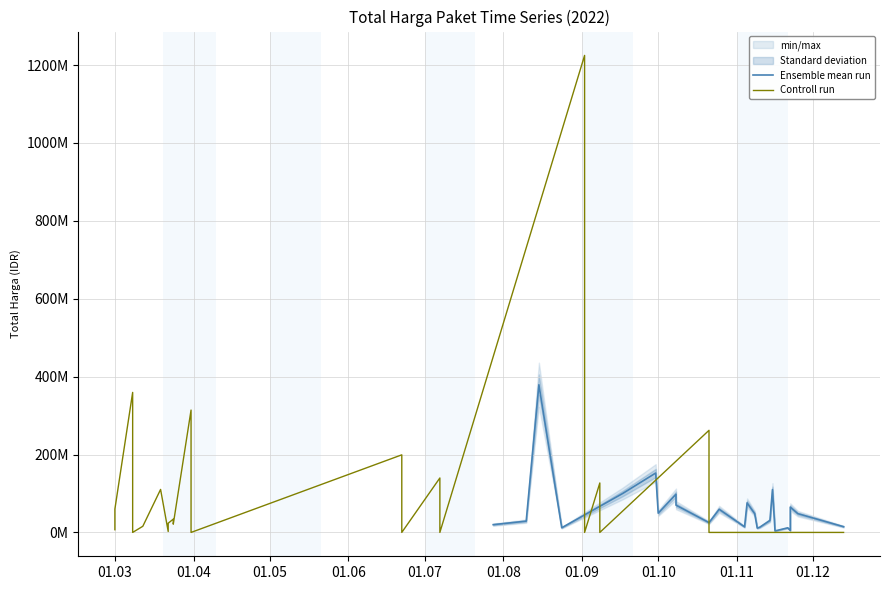

True or false: Ensemble mean run and Controll run intersect in this chart.

True